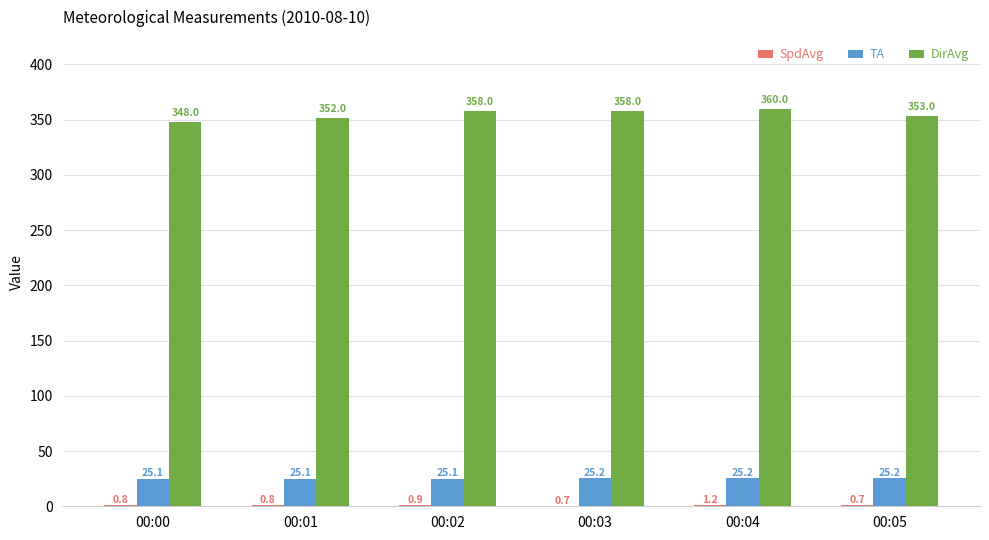

What is the greatest value displayed?

360.0